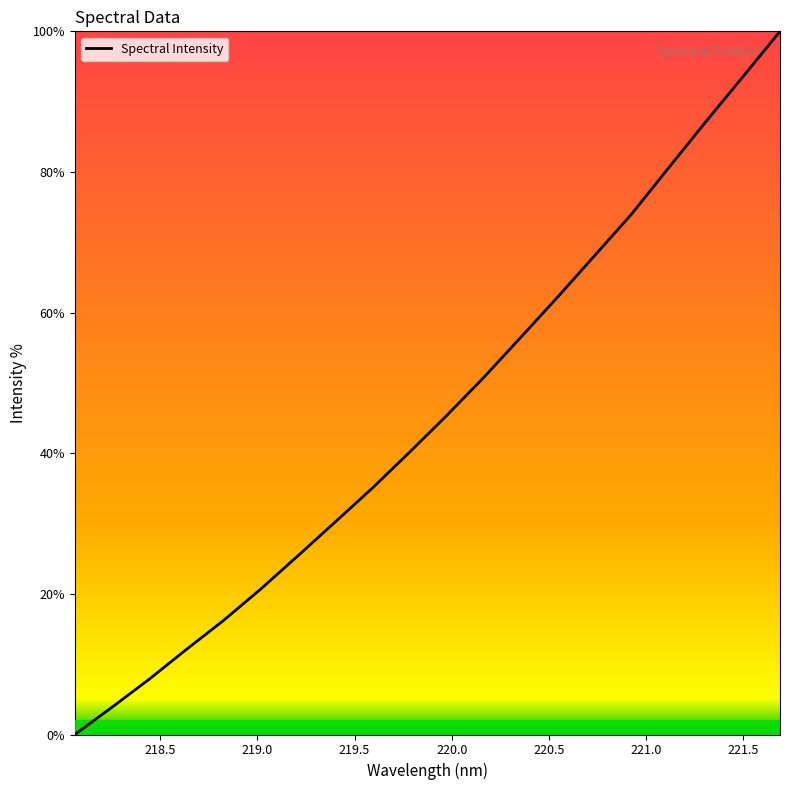

What is the difference between the maximum and minimum values?

100.0